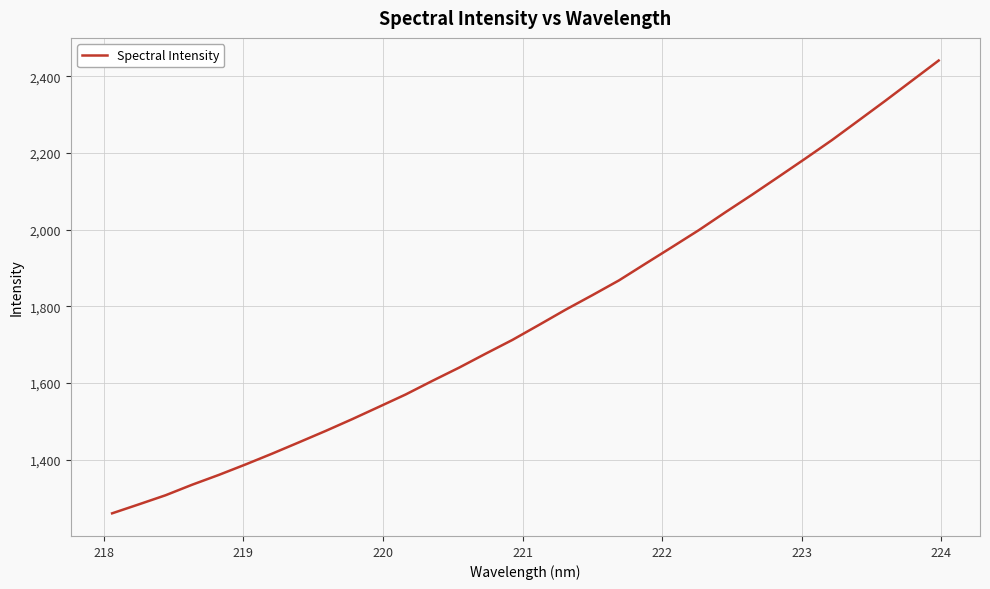

Reading right to left, transcribe all the data shown in this chart.

2440.9	2388.6	2336.1	2284.9	2233.8	2185.6	2138.3	2091.3	2045.6	1998.9	1954.9	1911.5	1867.7	1829.1	1791.3	1751.6	1712.4	1676.6	1640.1	1605.7	1570.2	1538.0	1506.0	1475.2	1445.5	1416.1	1387.8	1360.6	1335.0	1307.4	1283.7	1260.4